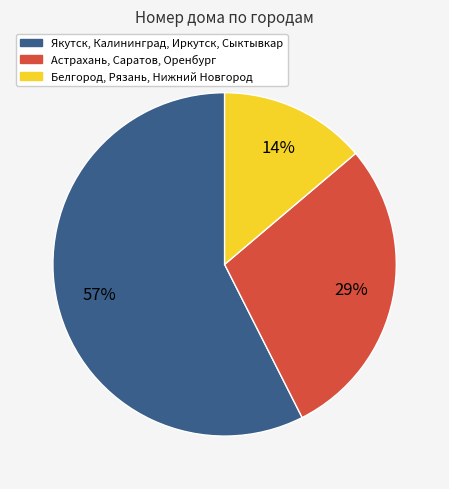

Count the number of slices in the pie.

3